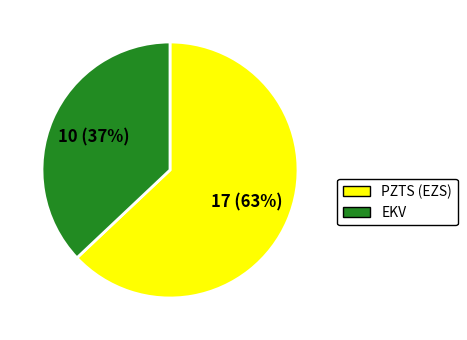

Does any single category account for the majority?

Yes